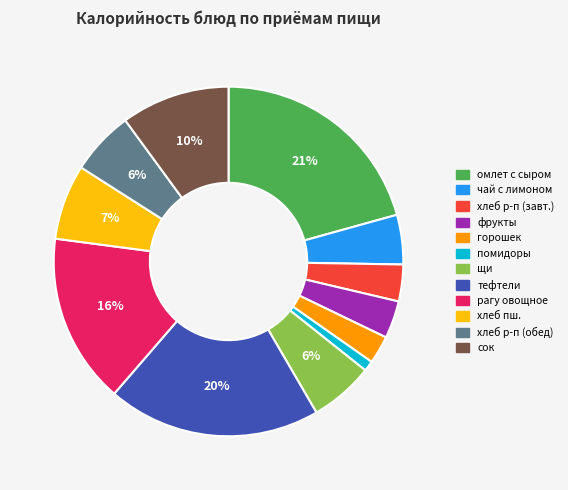

Which has a higher value, чай с лимоном or хлеб пш.?

хлеб пш.